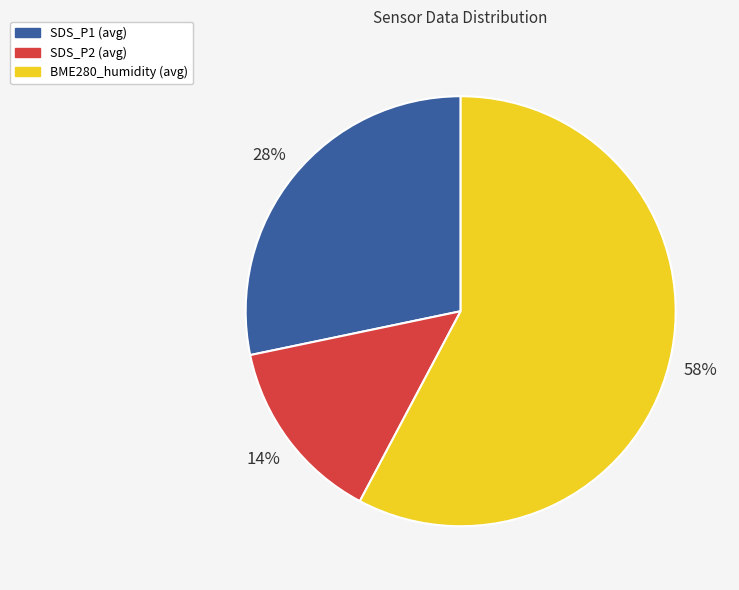

What is the majority slice?

BME280_humidity (avg)